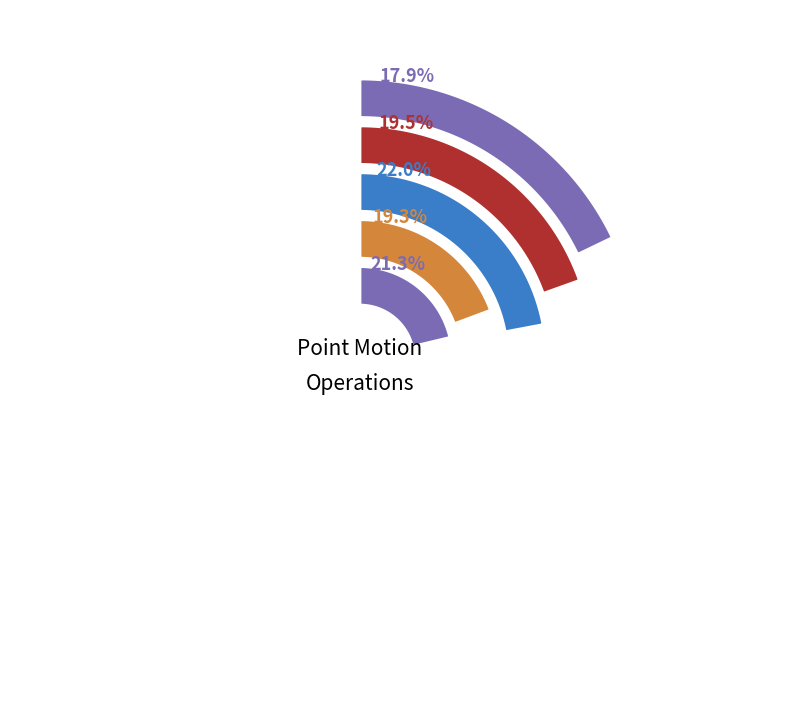

Is it true that Canada velocity grid v8 is 28% of the pie?

False